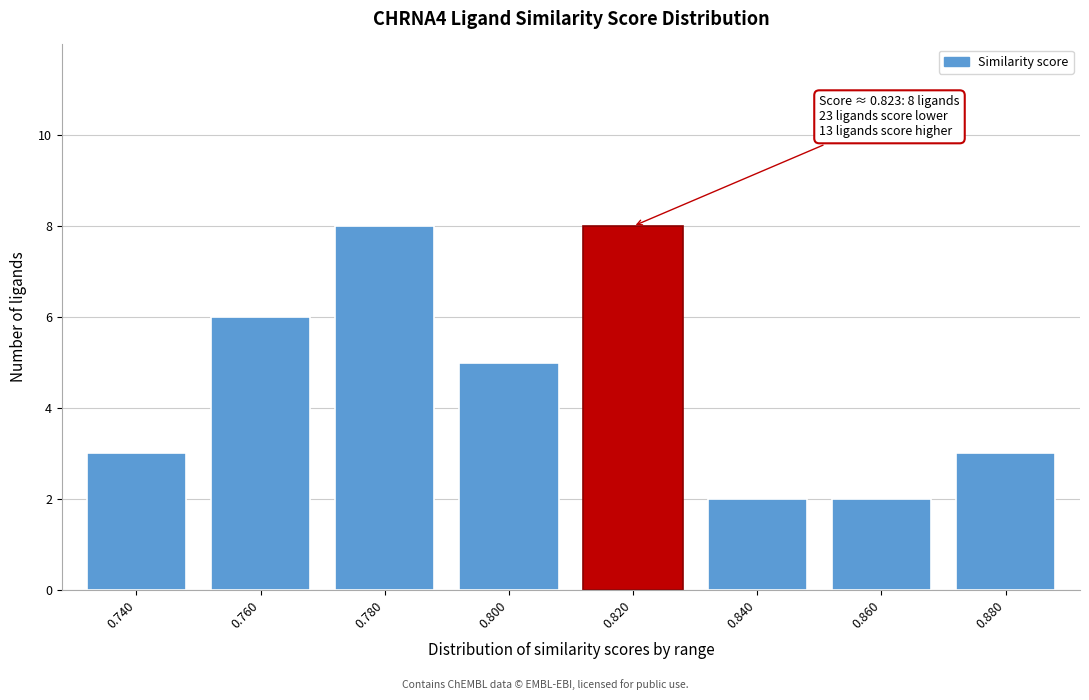

Reading right to left, what are all the values shown in this chart?

0.880=3	0.860=2	0.840=2	0.820=8	0.800=5	0.780=8	0.760=6	0.740=3